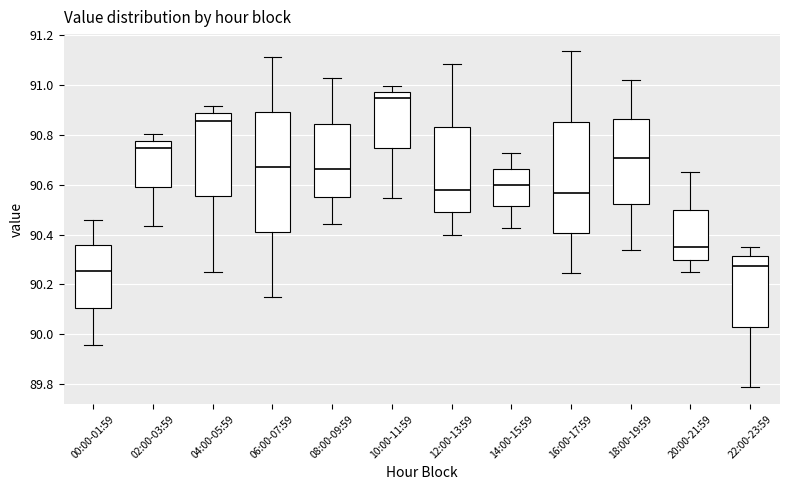

Which box is the tallest, from its lower edge to its upper edge?

06:00-07:59